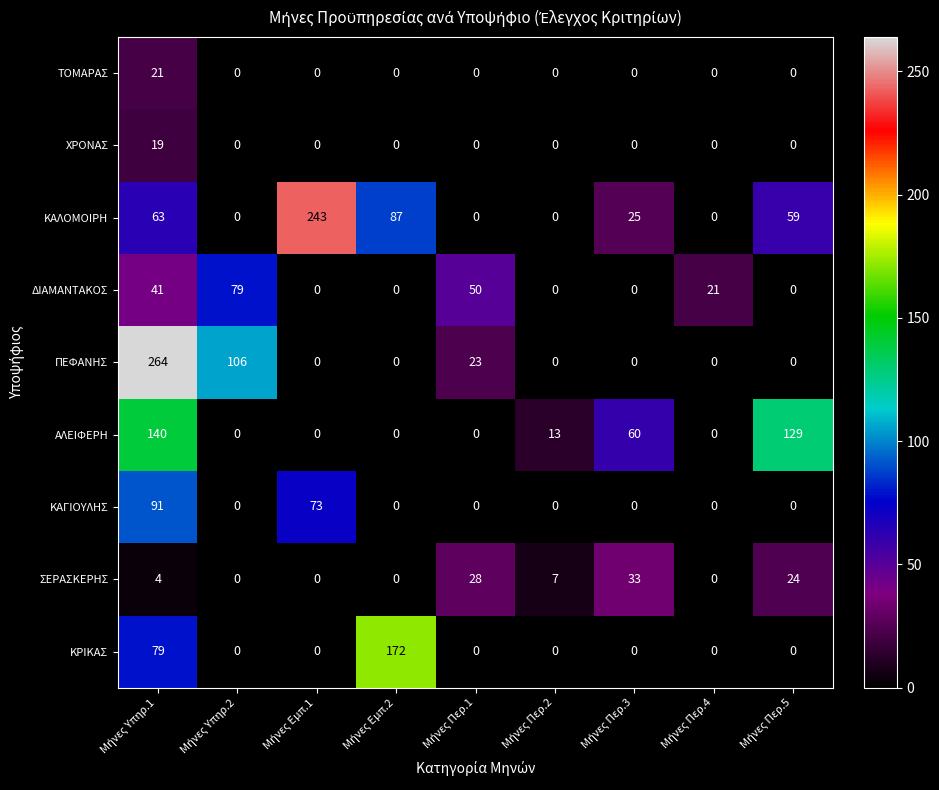

Which series has the largest range (max minus min)?

ΠΕΦΑΝΗΣ